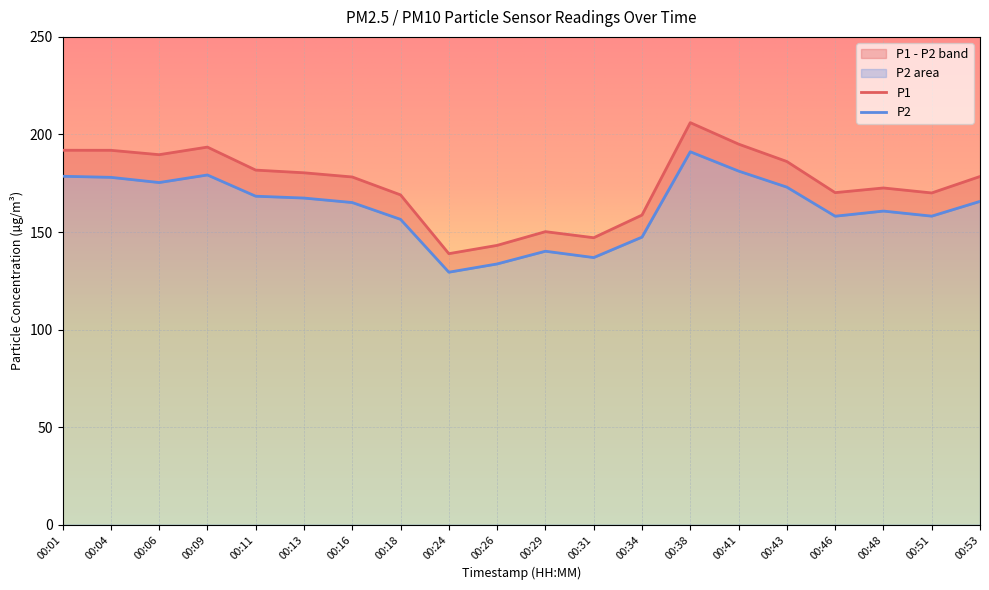

What is the value of the P2 point at the 12th from the left?

136.9